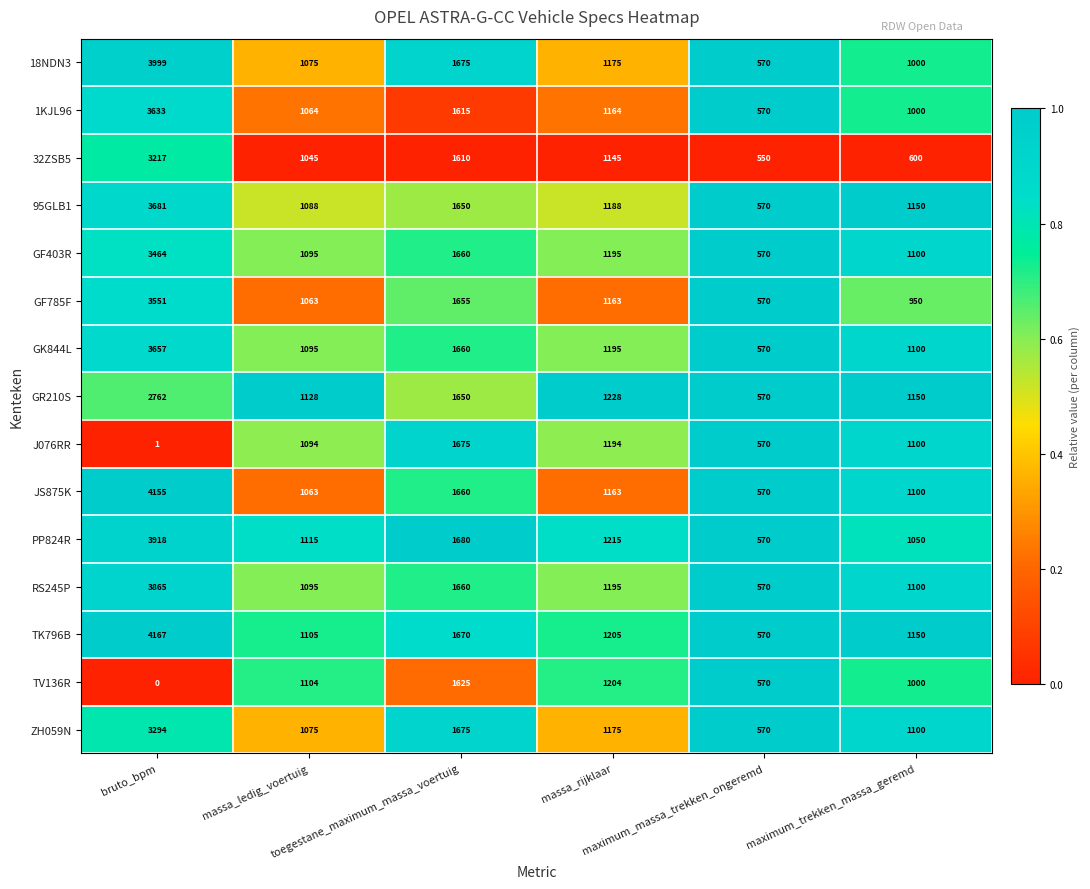

What is the difference between the maximum and second lowest values in the JS875K series?

3092